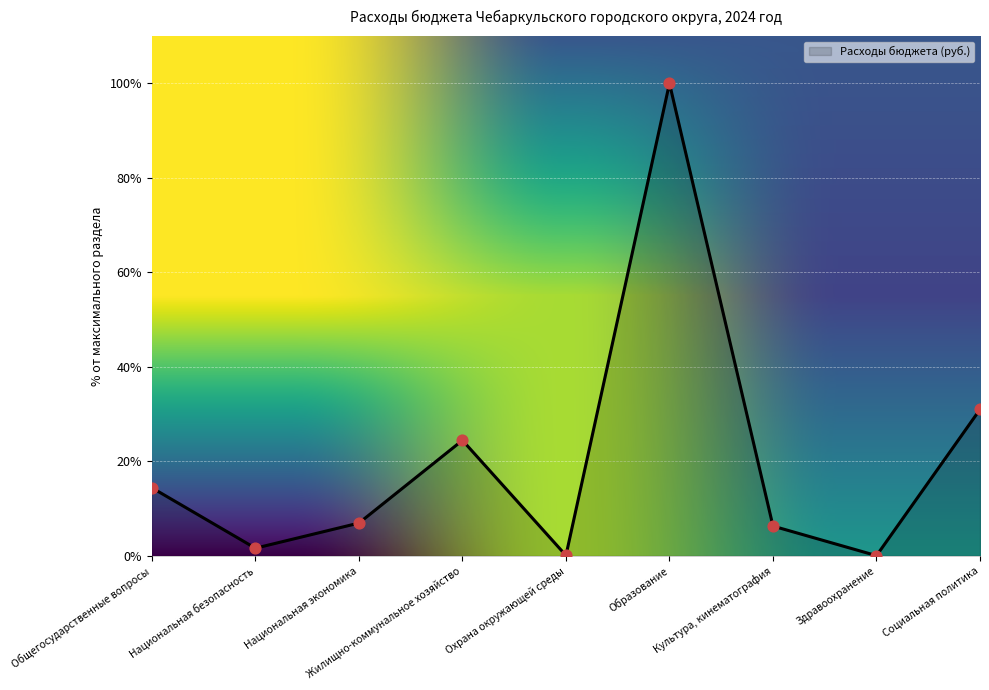

Which has a higher value, Образование or Культура, кинематография?

Образование